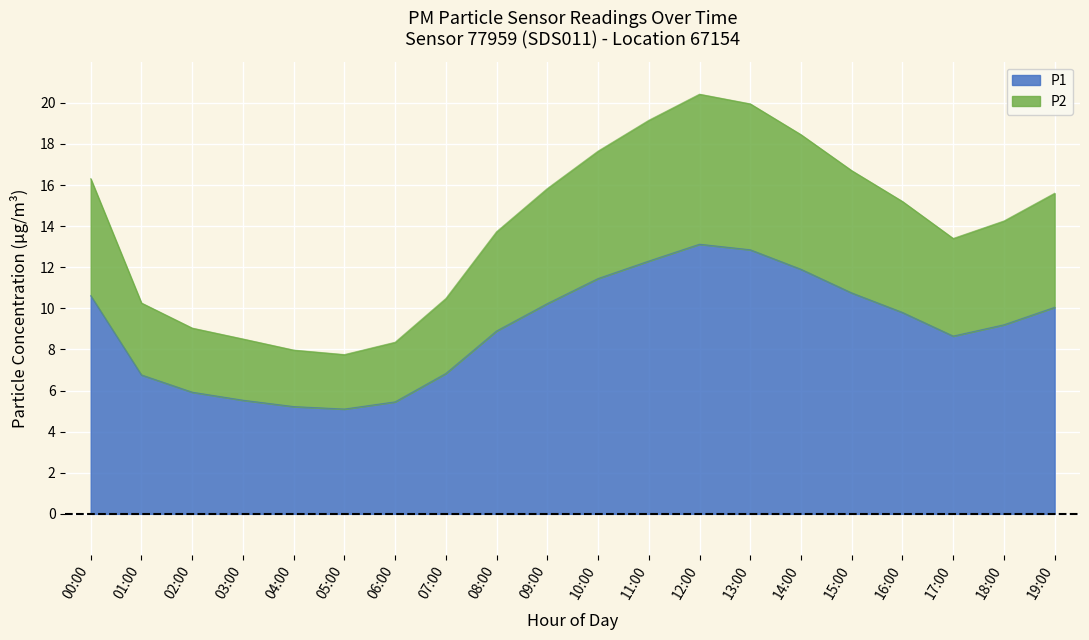

At how many categories does at least one series exceed 11?

13